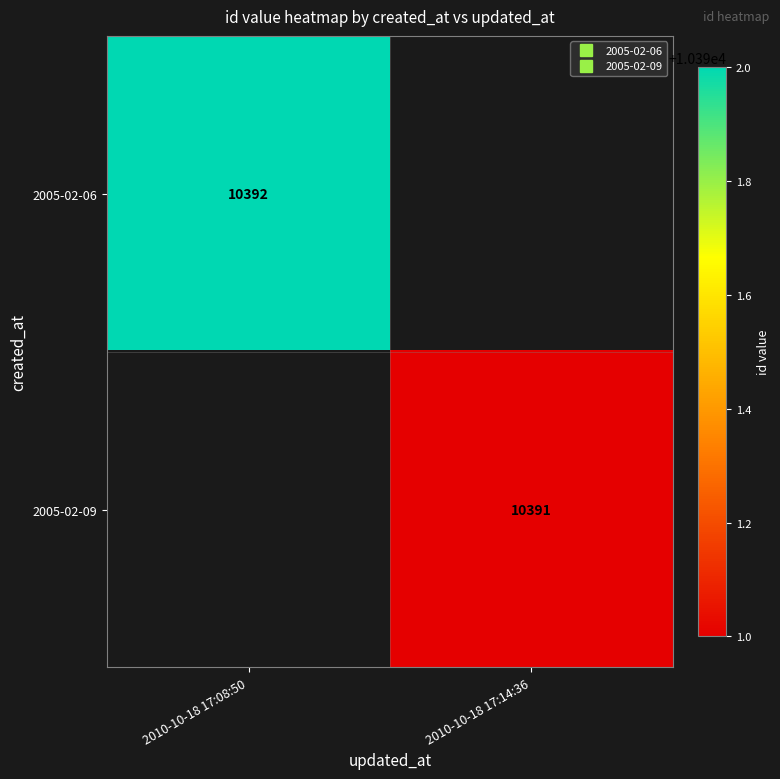

Which series has the largest range (max minus min)?

2005-02-06